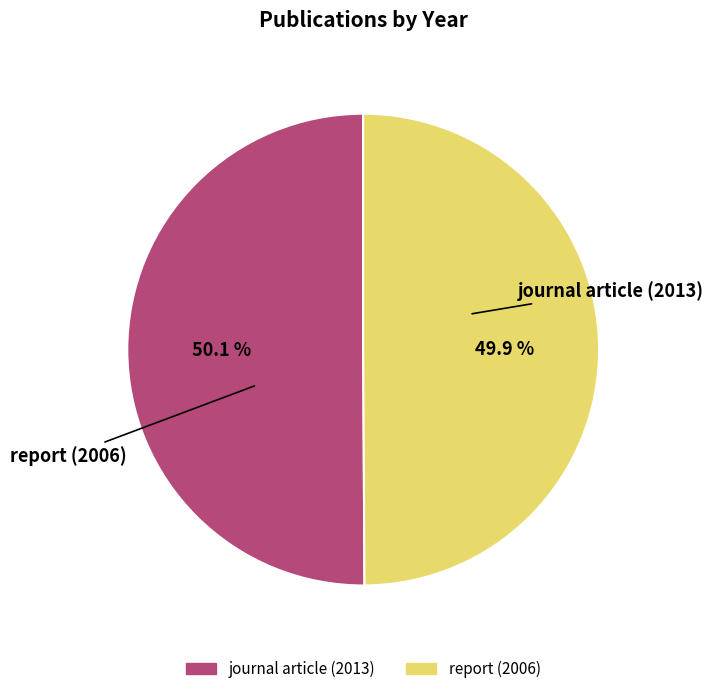

Count the number of slices in the pie.

2